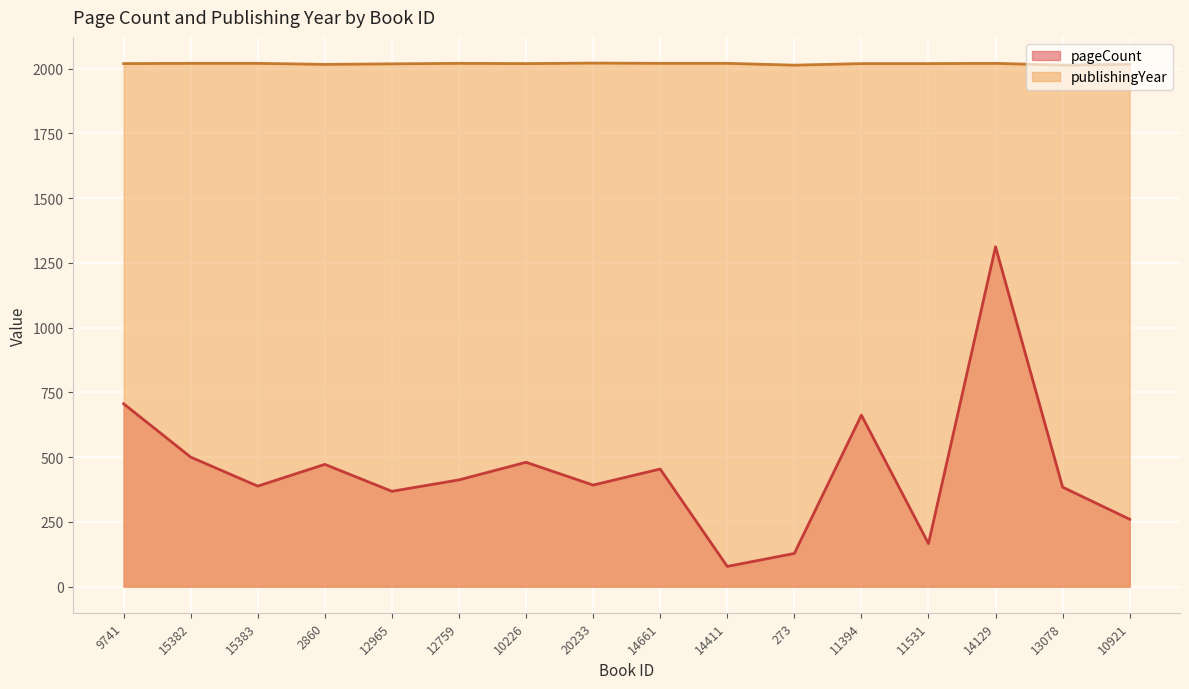

What is the difference between the publishingYear values at 9741 and 14129?

1